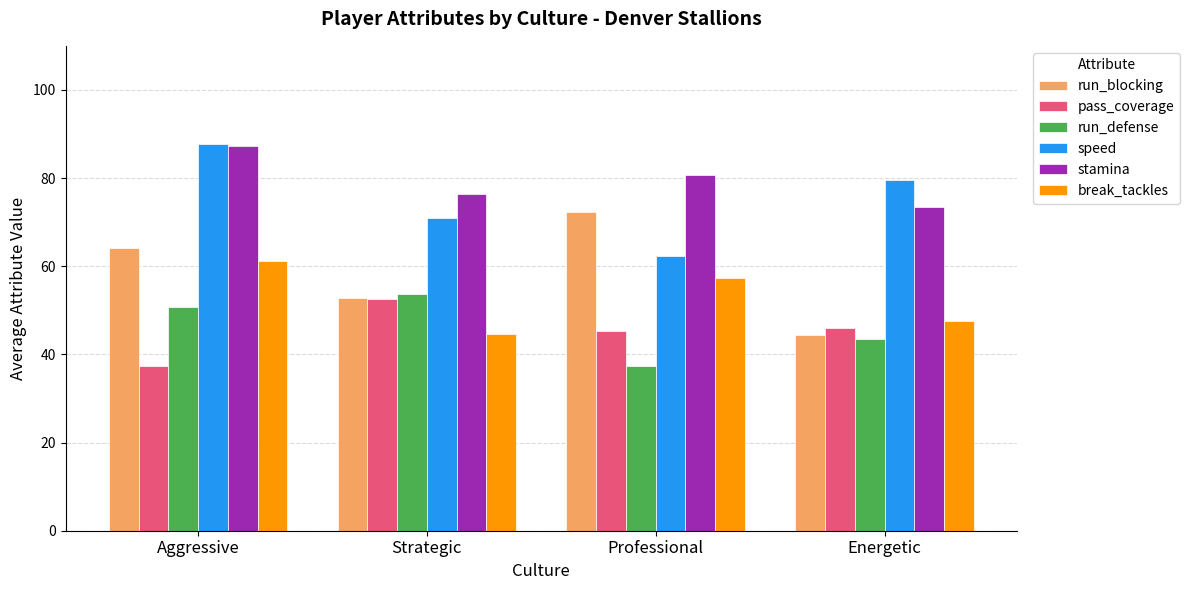

Where does the run_blocking series first go above 64?

Aggressive